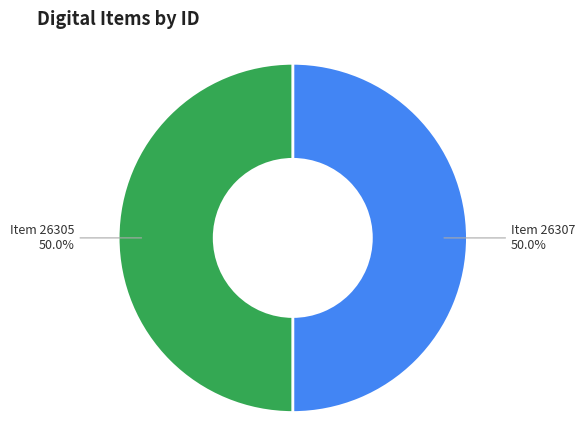

Count the number of slices in the pie.

2